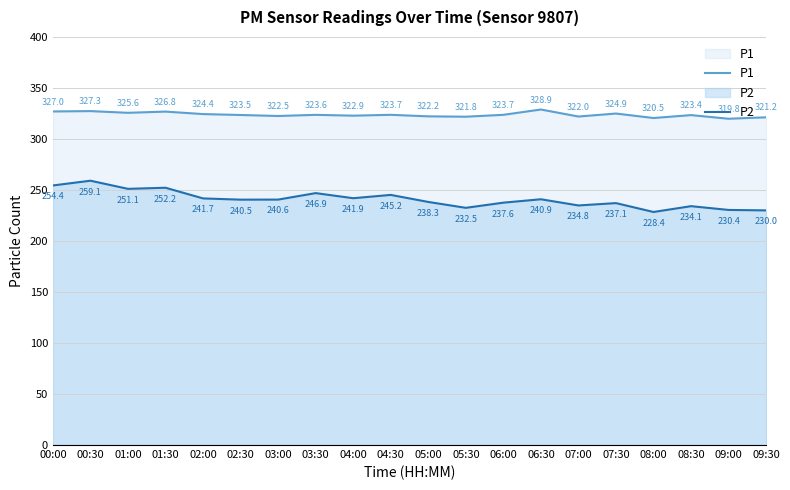

What is the total value across all series at 09:00?

550.3